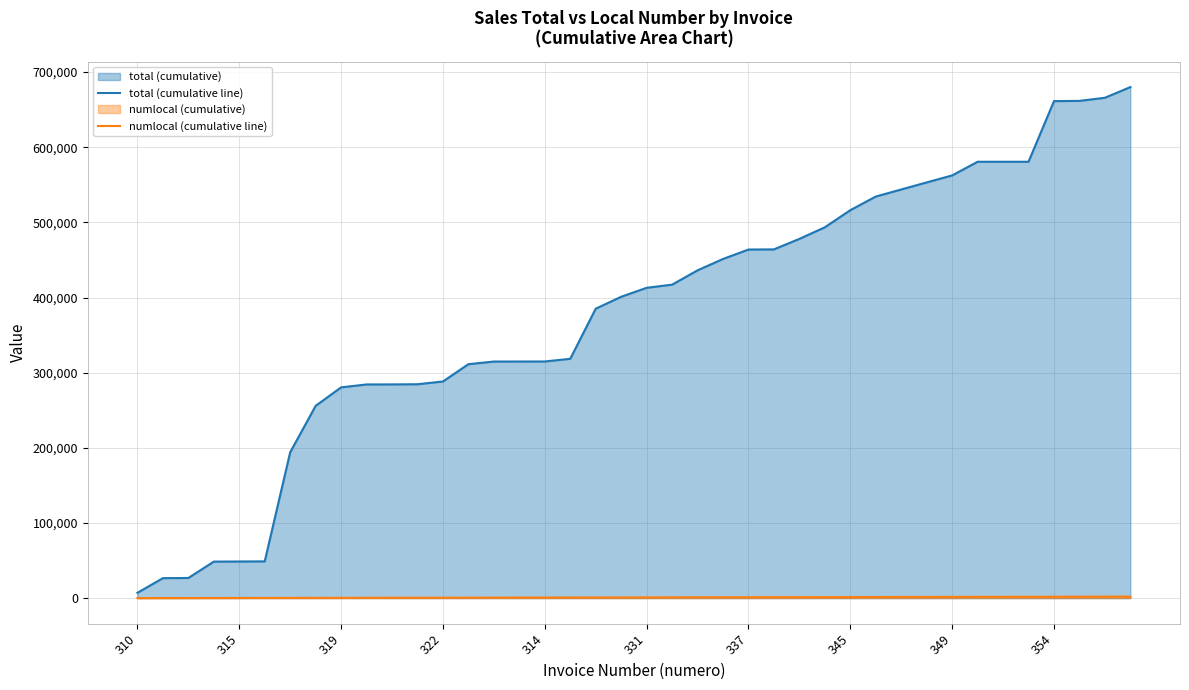

Is the value of total (cumulative line) at 37 greater than the value of numlocal (cumulative line) at 25?

Yes